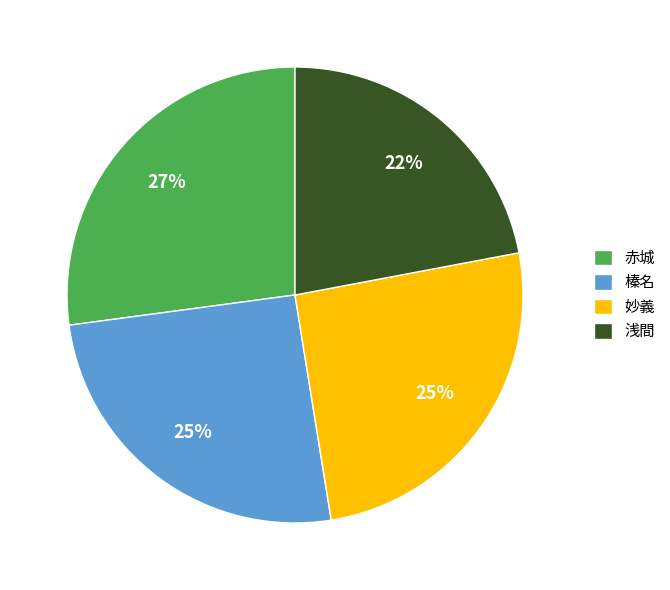

To the nearest percent, what percentage of the pie is 妙義?

25%